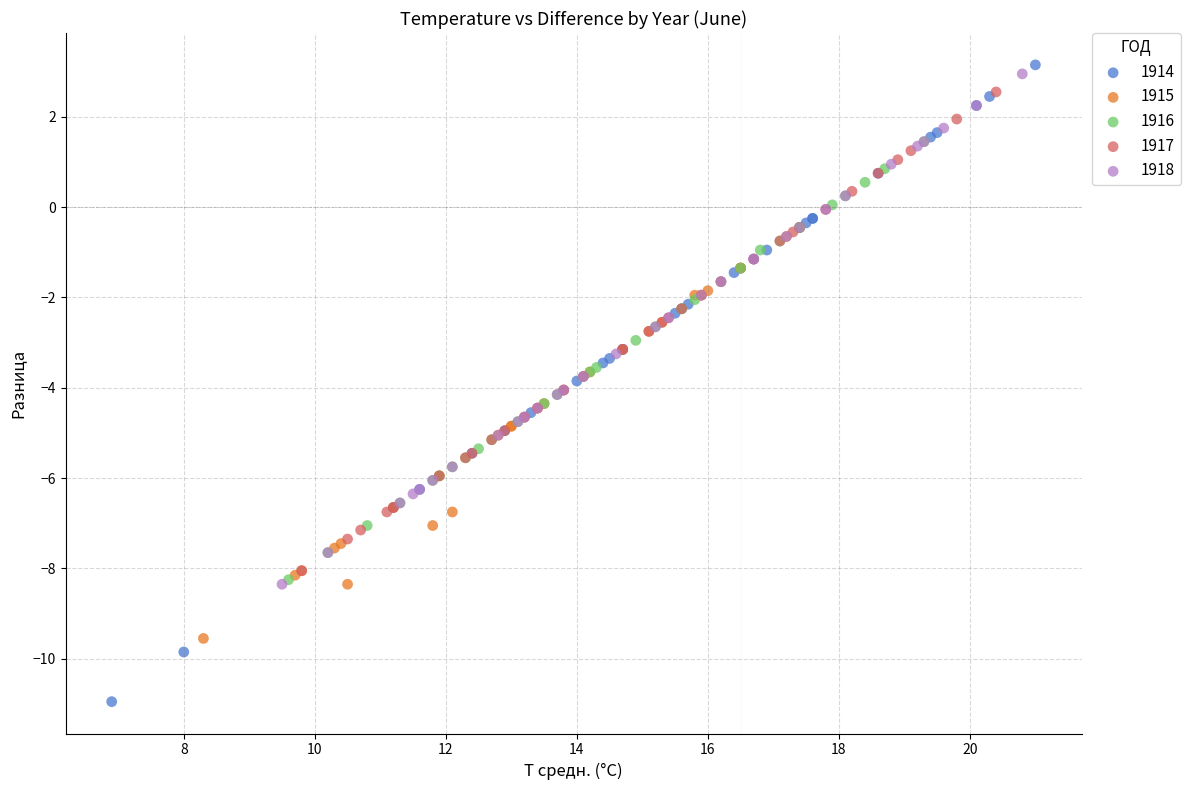

What are all the series names shown in the legend?

1914, 1915, 1916, 1917, 1918